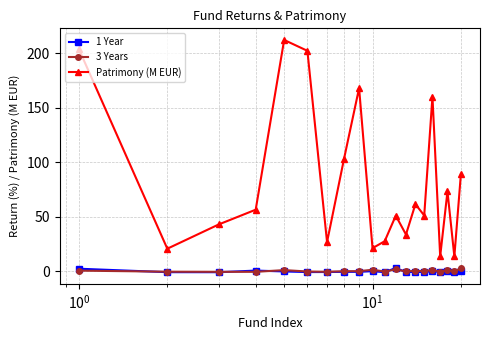

What are all the series names shown in the legend?

1 Year, 3 Years, Patrimony (M EUR)